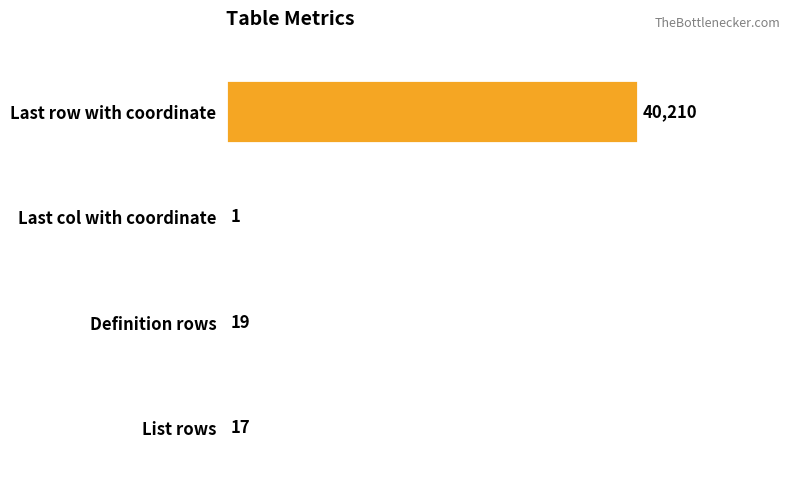

What is the maximum value shown in the chart?

40210